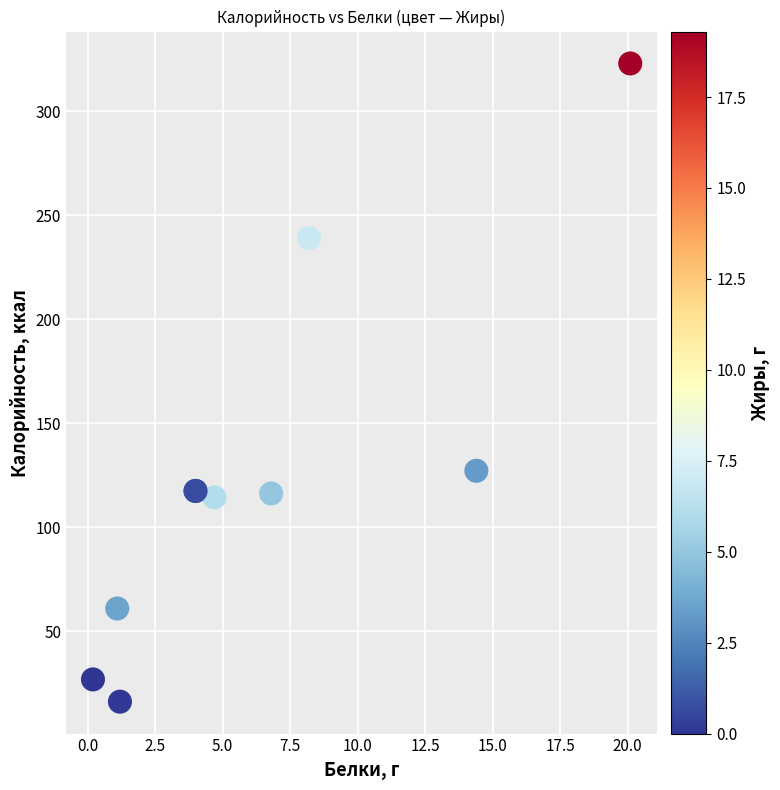

What Y value in the scatter plot is closest to 169?

127.1